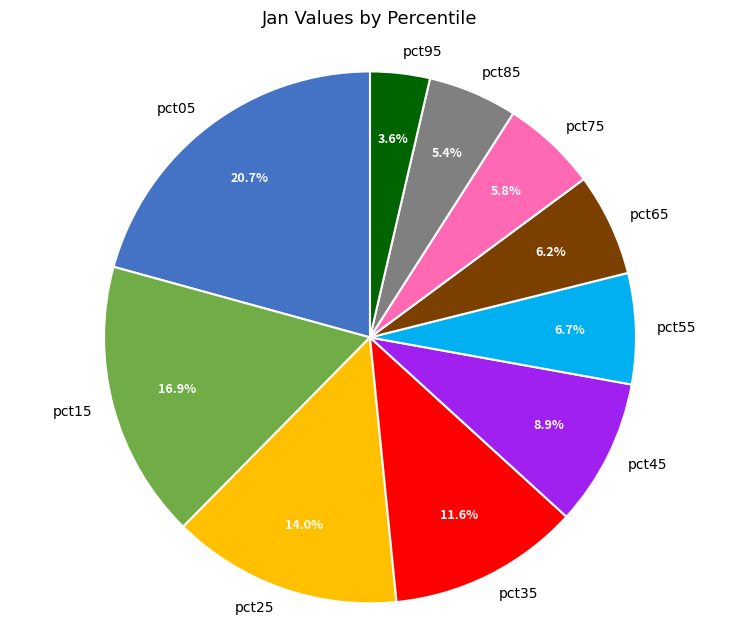

How many slices are in this pie chart?

10